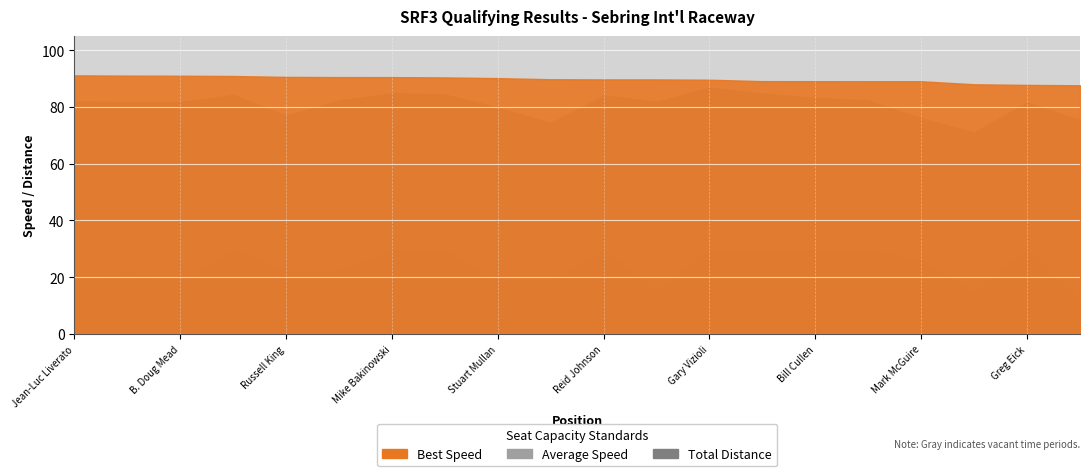

True or false: Position and Best Speed cross at least once.

False